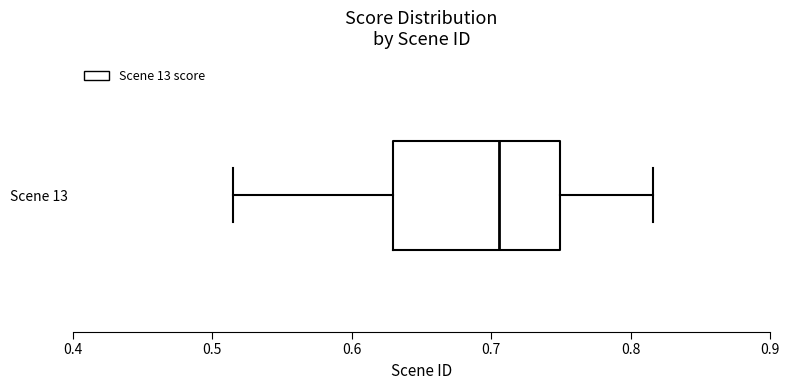

Read this box plot against the x-axis: the position of the median line, the range covered by the box, and the ends of both whiskers. The values are not printed on the chart, so give them approximately, as read against the axis.

median 0.71, box 0.63 to 0.75, whiskers 0.51 to 0.82